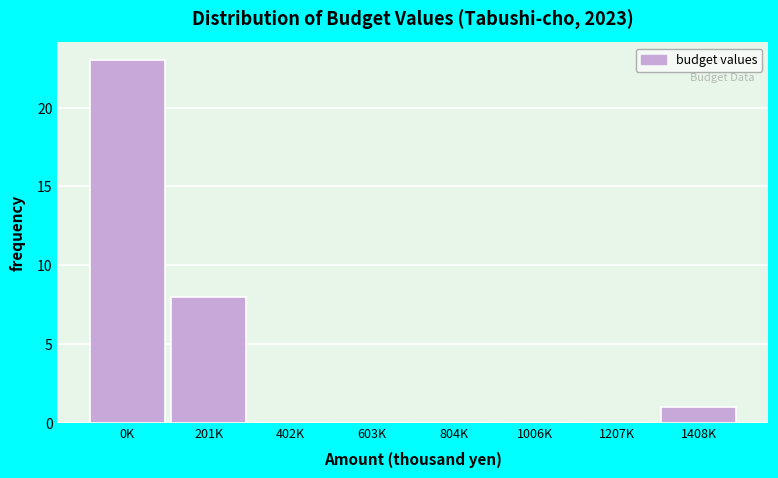

Reading right to left, what are all the values shown in this chart?

1408K=1	1207K=0	1006K=0	804K=0	603K=0	402K=0	201K=8	0K=23